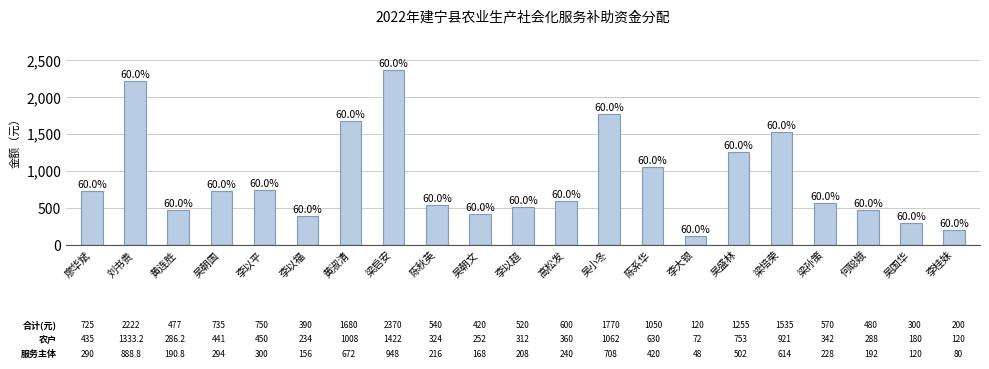

Does the chart contain any negative values?

No